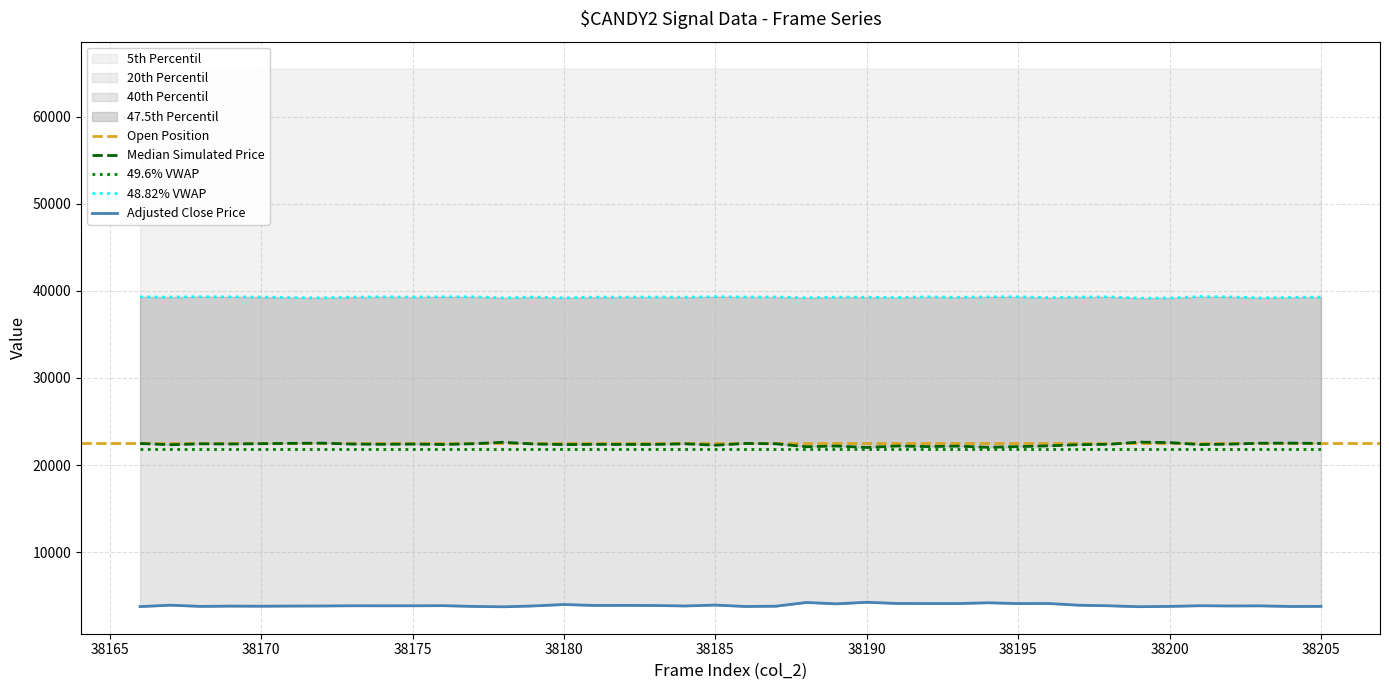

How many data points does each series have?

40